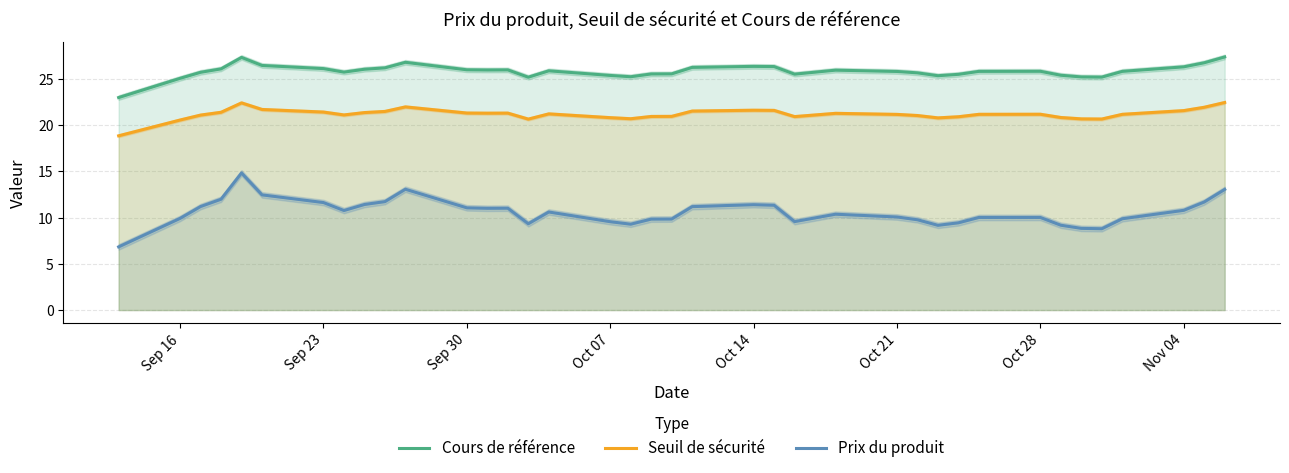

Rank the series by their average value, from highest to lowest.

Cours de référence, Seuil de sécurité, Prix du produit